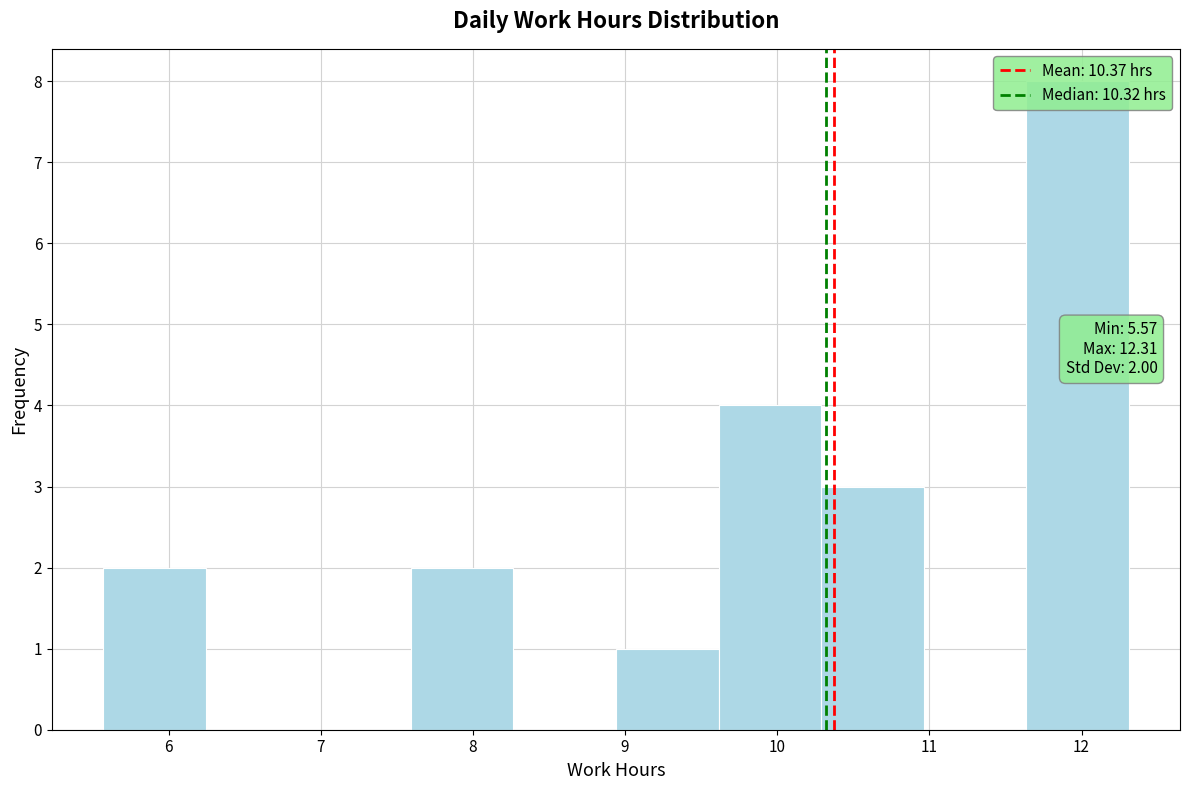

Over which range of the x-axis is the bar tallest?

11.6 to 12.3